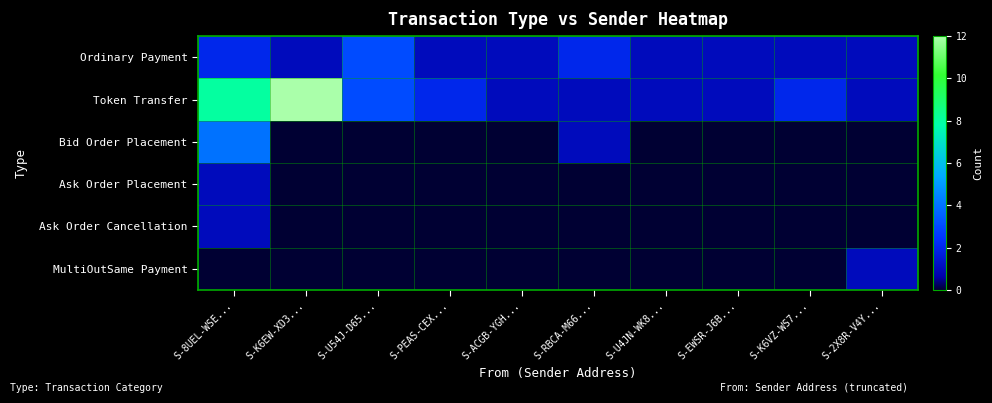

What is the total value across all series at S-2X8R-V4Y...?

3